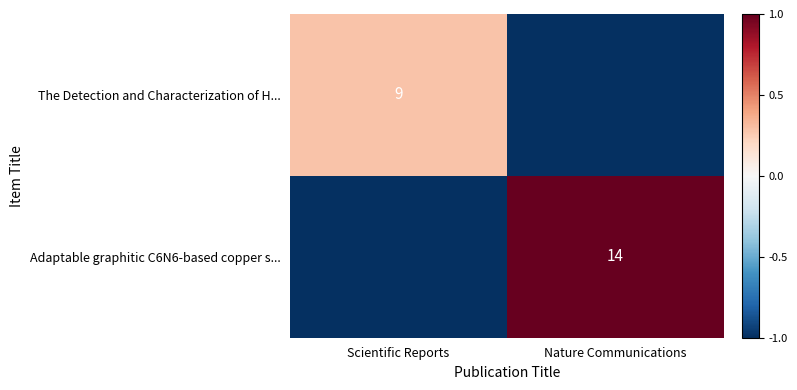

Rank the series at Nature Communications from lowest to highest value.

The Detection and Characterization of H..., Adaptable graphitic C6N6-based copper s...